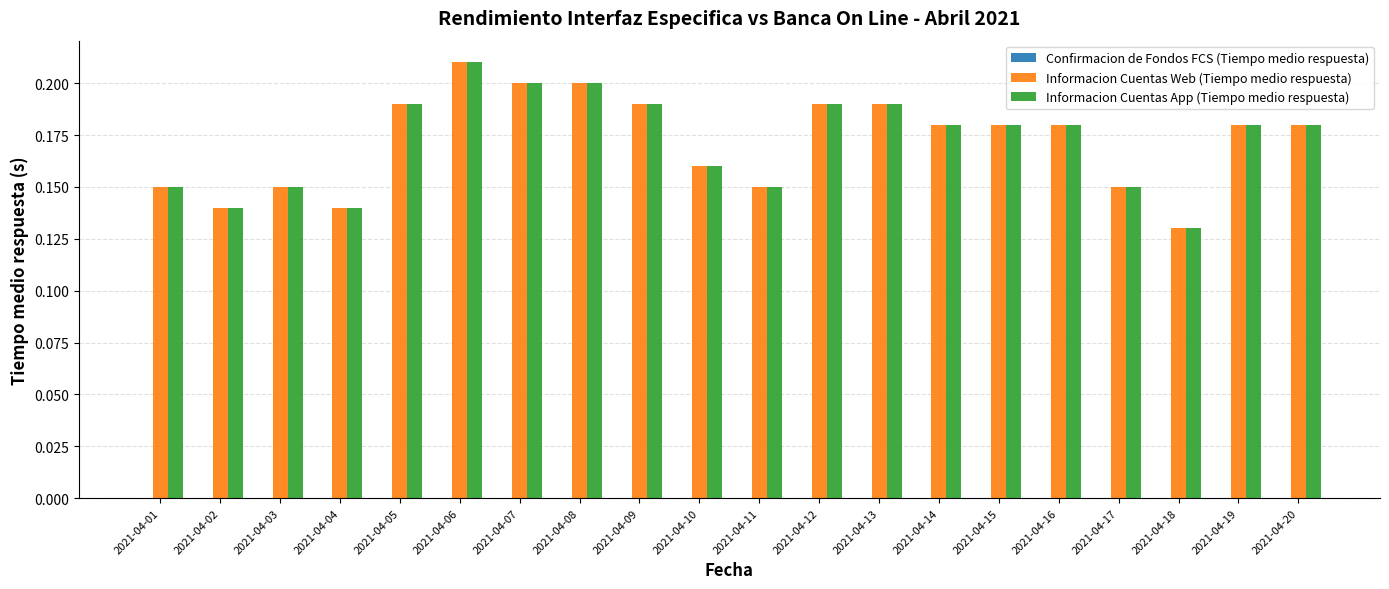

Which label corresponds to the smallest value in the chart?

2021-04-18